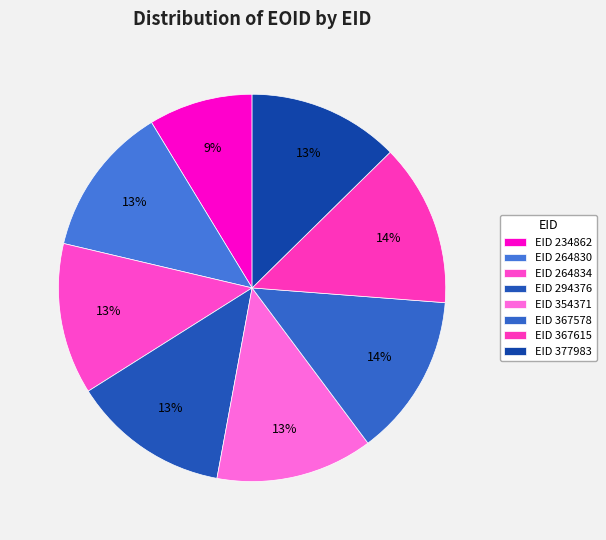

What is the smallest slice in the pie chart?

234862